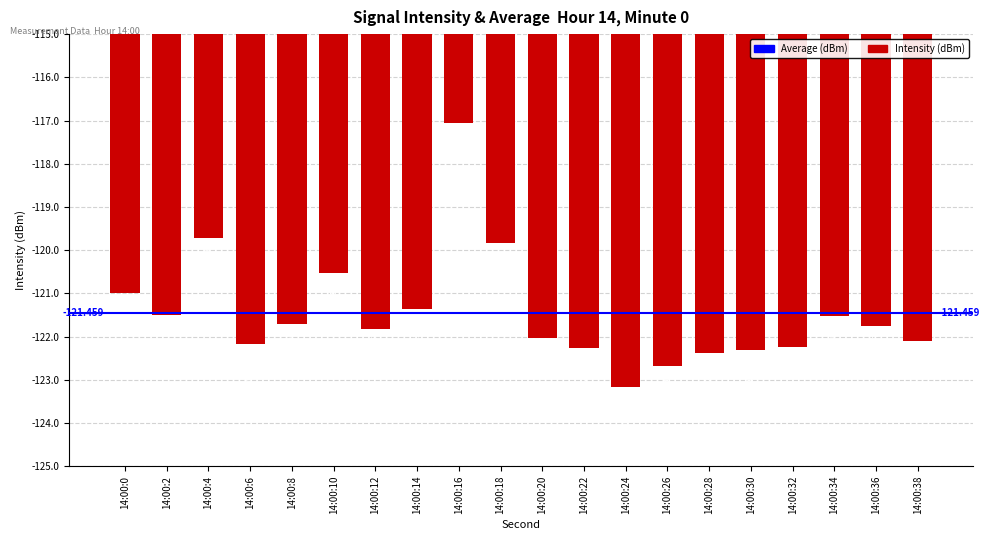

What is the difference between the second highest and minimum values?

3.5